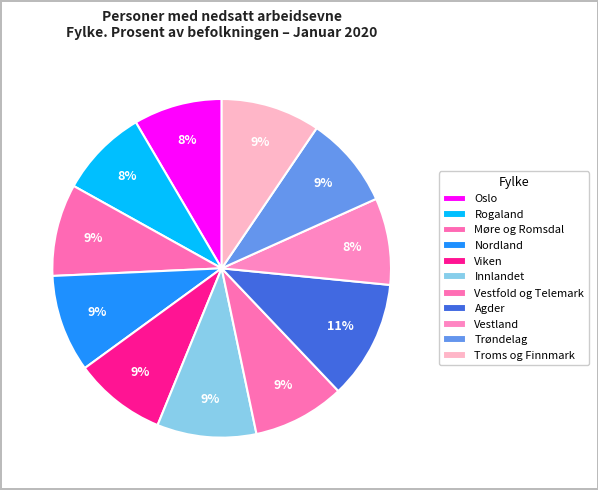

Is the sum of Rogaland and Oslo greater than half?

No